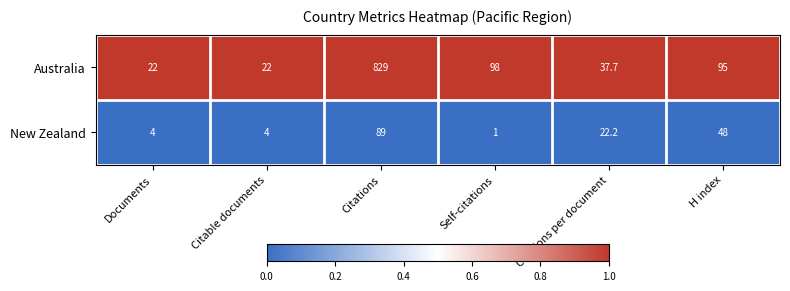

At which category does the chart reach its peak across all series?

Citations